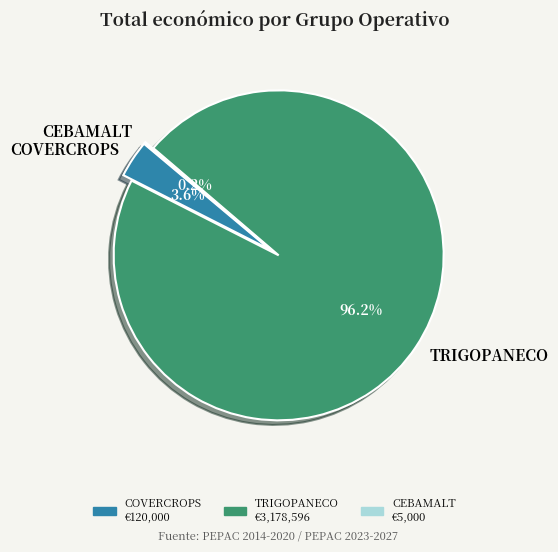

What is the majority slice?

TRIGOPANECO